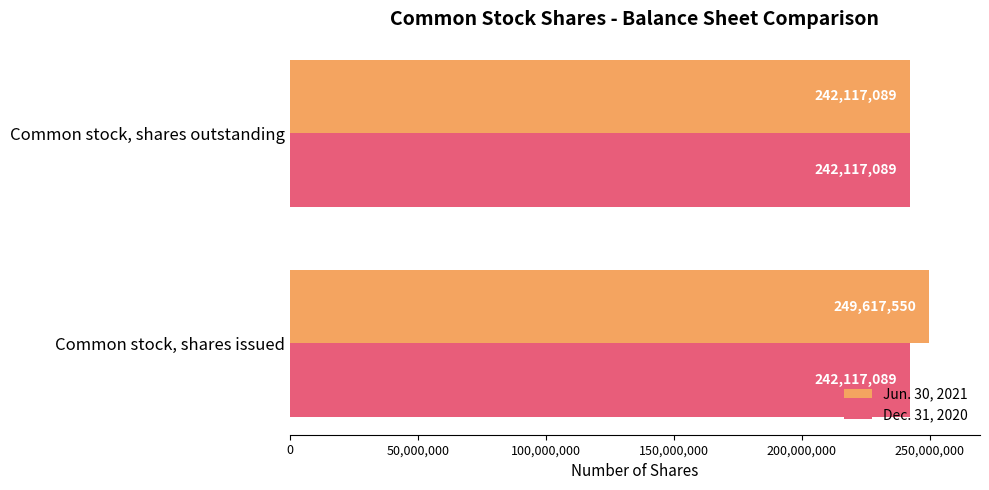

What are all the series names shown in the legend?

Jun. 30, 2021, Dec. 31, 2020